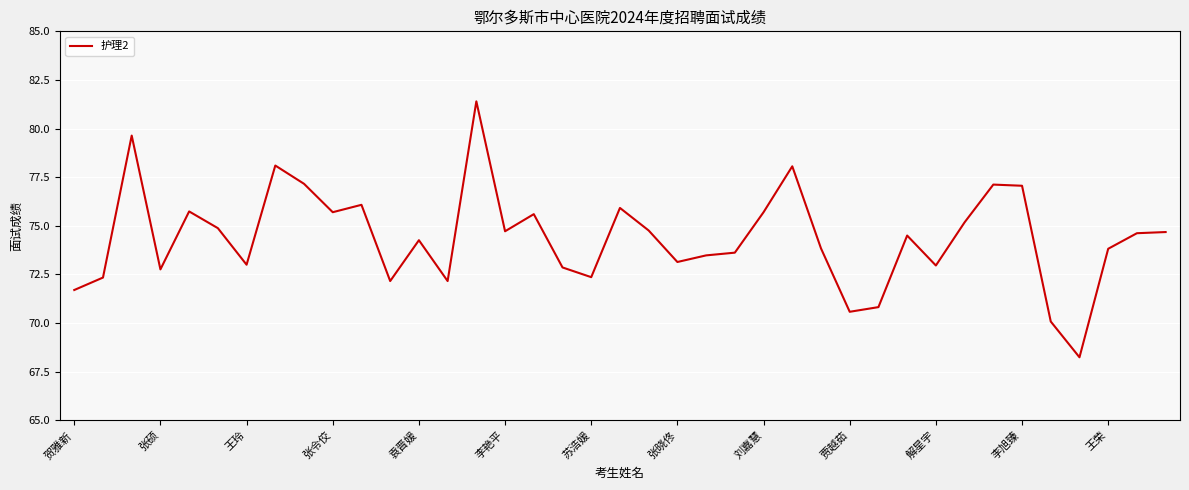

What is the difference between the maximum and minimum values?

13.2